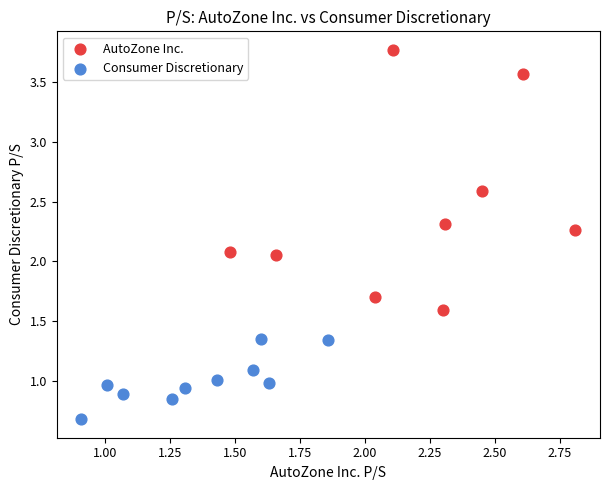

Which series reaches the minimum Y coordinate?

Consumer Discretionary